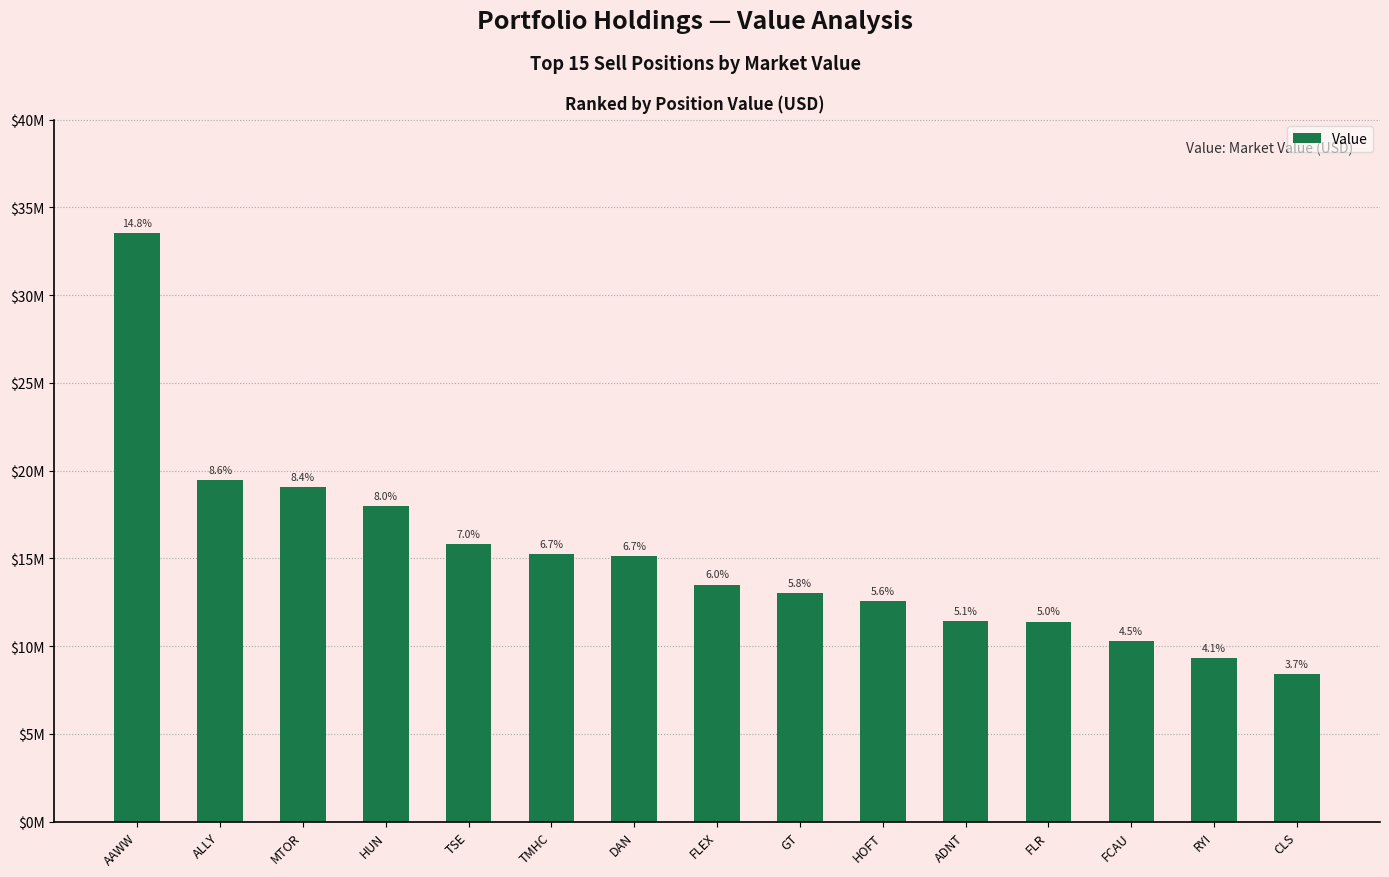

Are the bars horizontal?

No